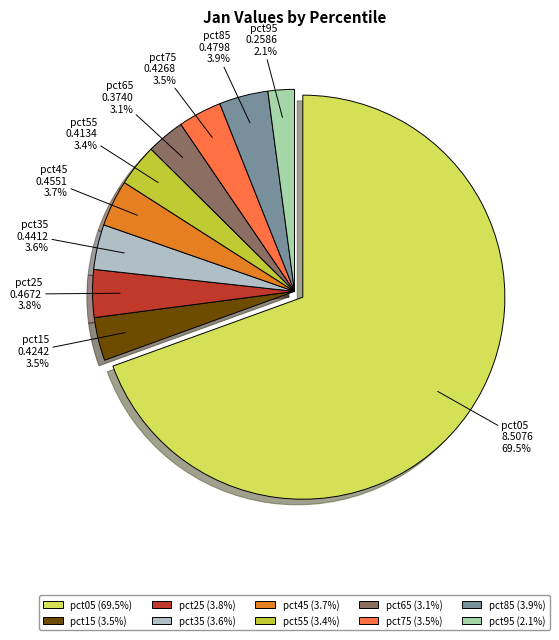

Count the number of slices in the pie.

10